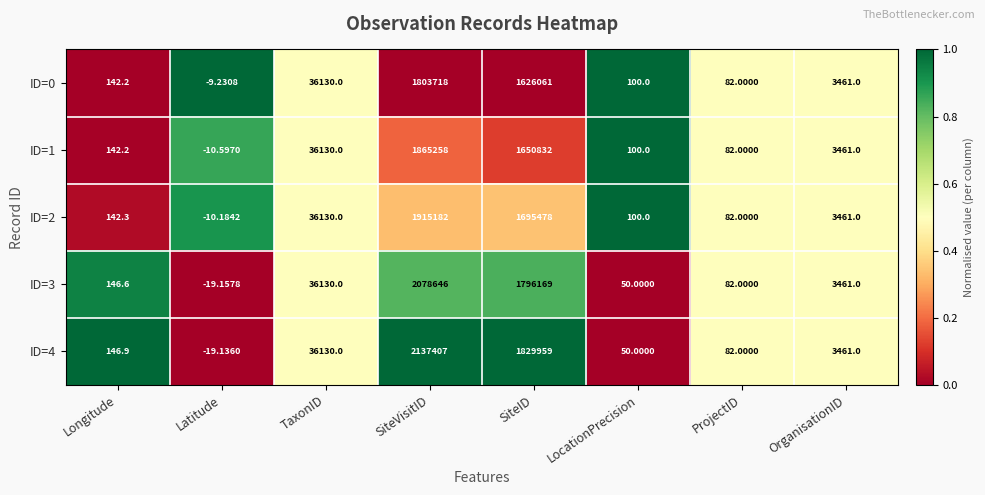

Which series has the largest total across all categories?

ID=4